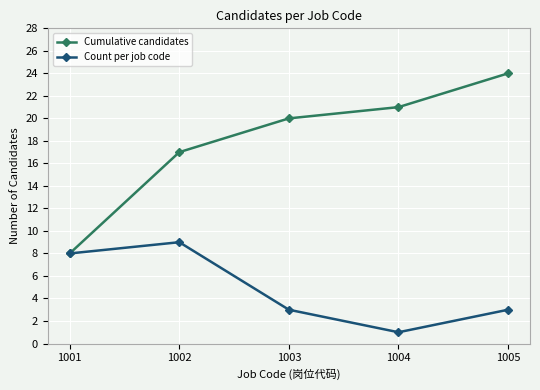

Where is the first local maximum for Count per job code?

1002